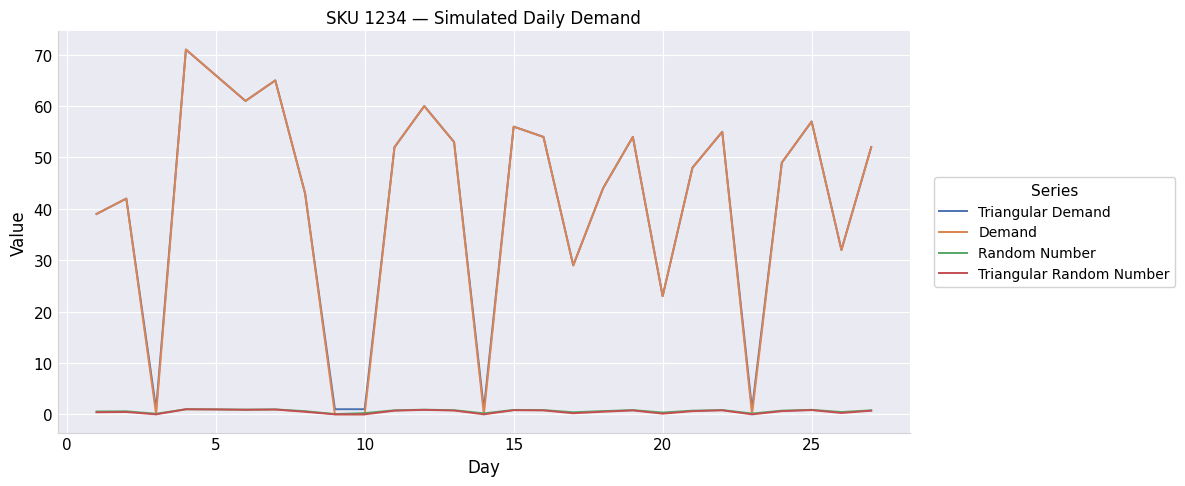

What is the highest value of the Demand series?

71.0